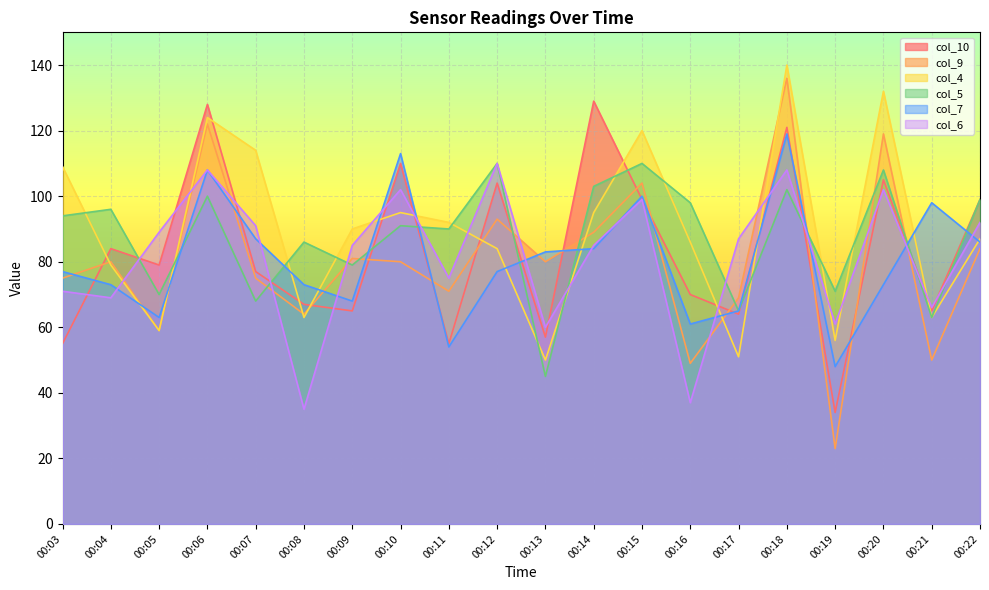

Which series has the largest range (max minus min)?

col_9